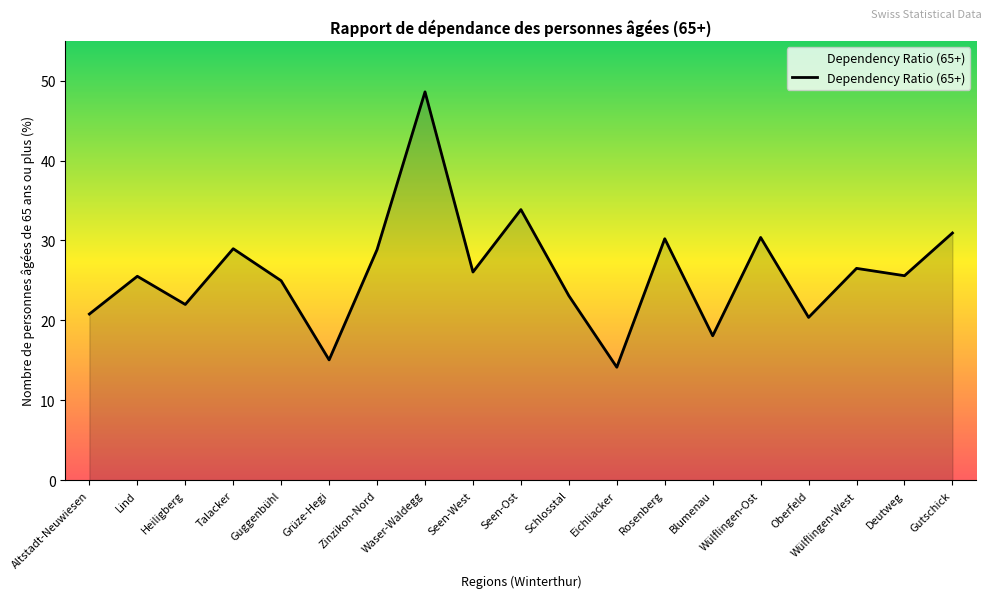

What is the smallest value displayed?

14.1